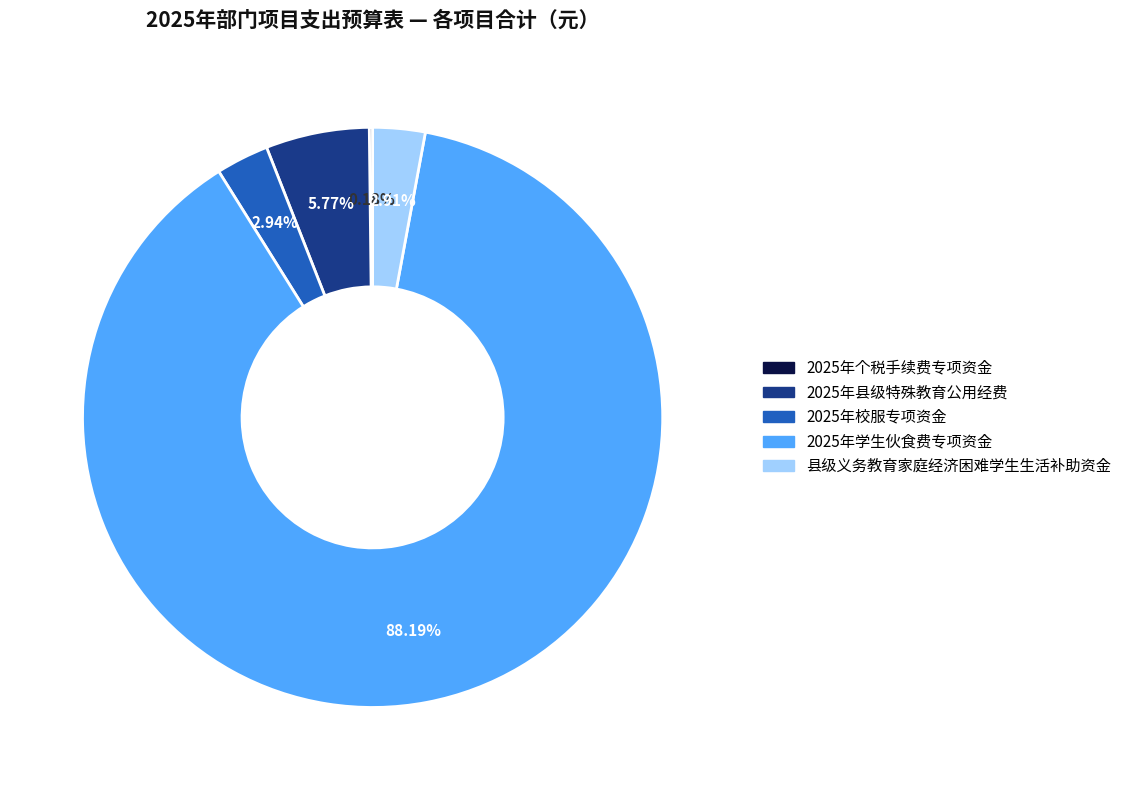

What is the total percentage of 2025年校服专项资金 and 县级义务教育家庭经济困难学生生活补助资金?

5.9%